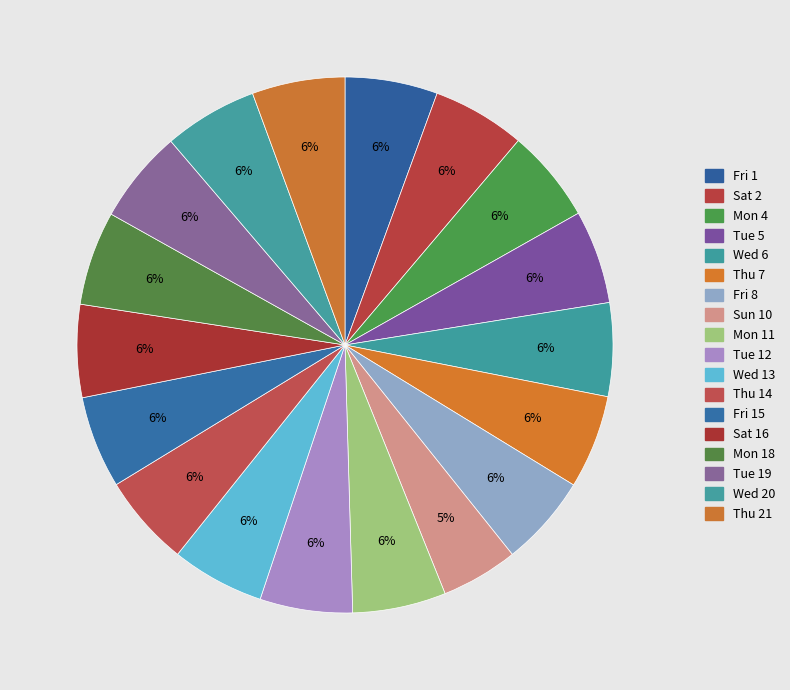

How many slices are in this pie chart?

18